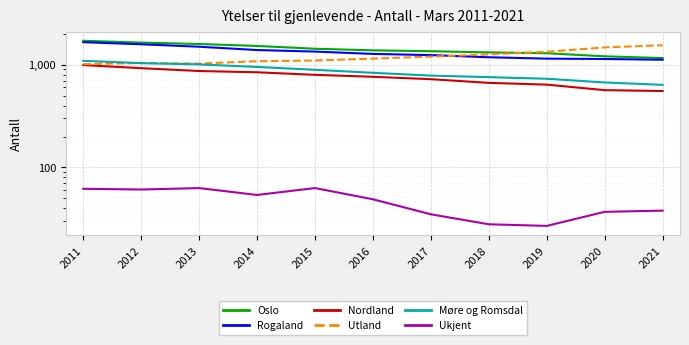

What is the minimum value for Utland?

1011